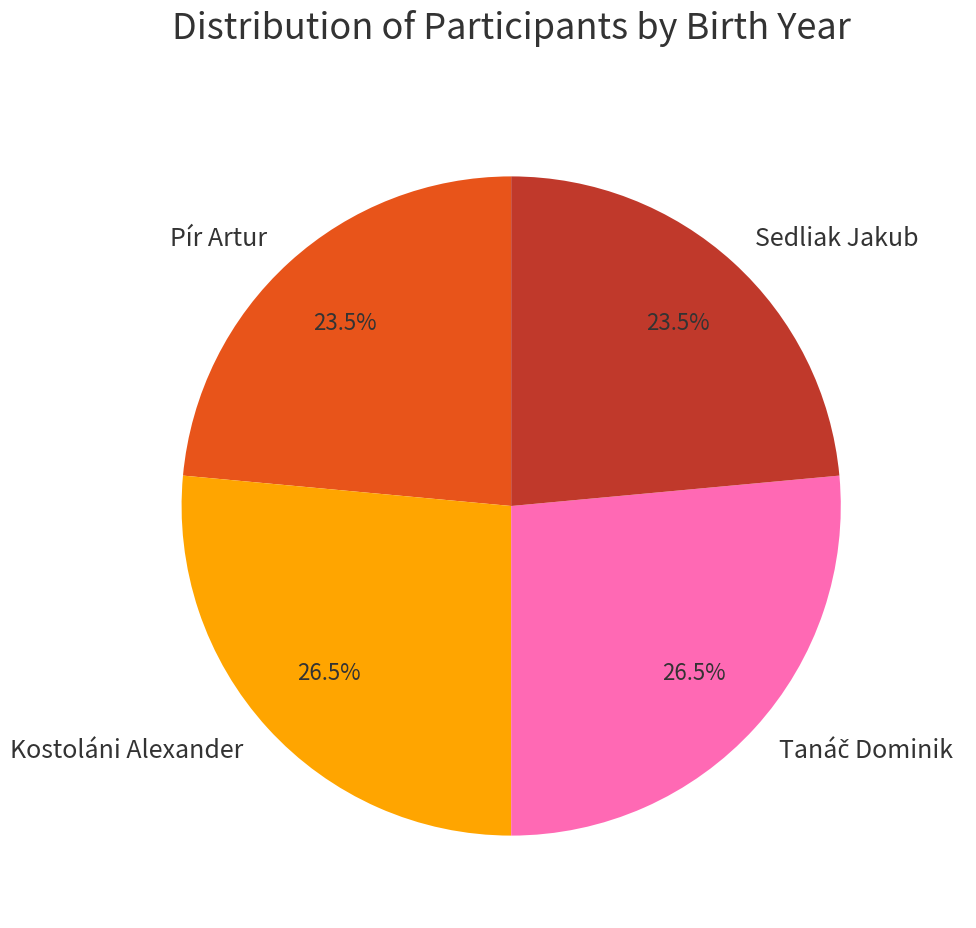

To the nearest percent, what is the difference between the Pír Artur and Kostoláni Alexander slice percentages?

3%